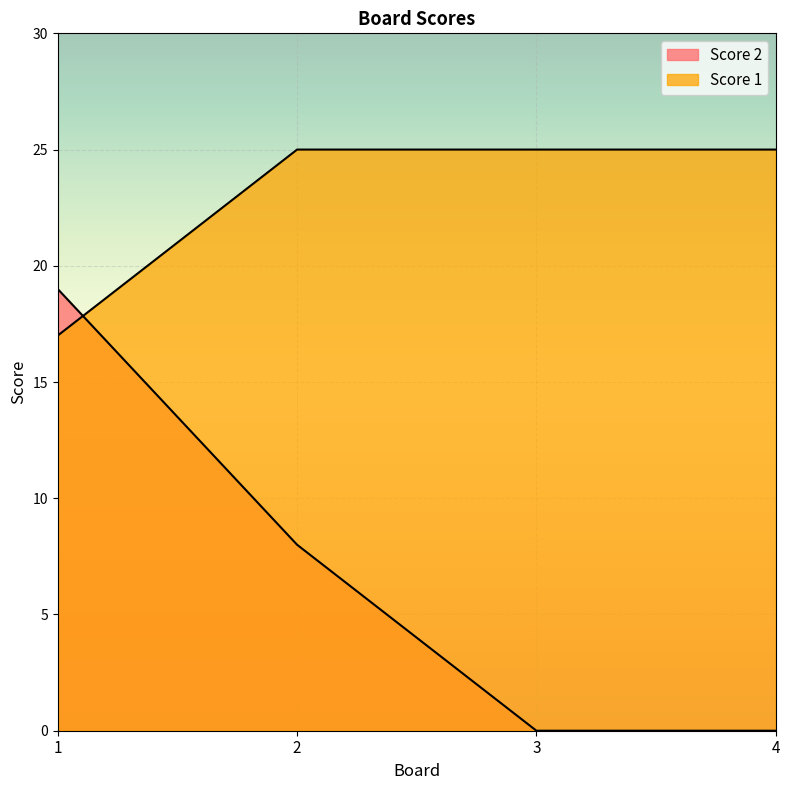

Between 1 and 4, which is larger?

1